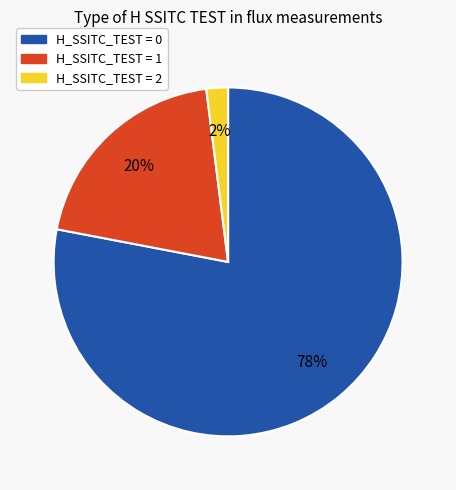

Is there a majority slice in this chart?

Yes